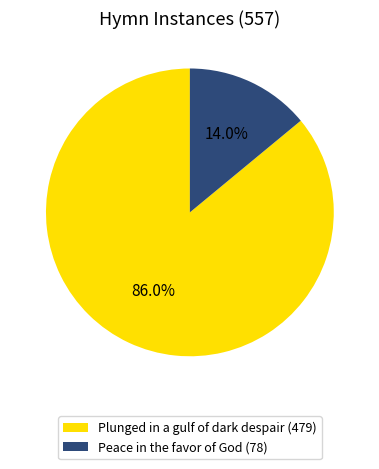

The Peace in the favor of God slice represents 14% of the pie. True or false?

True